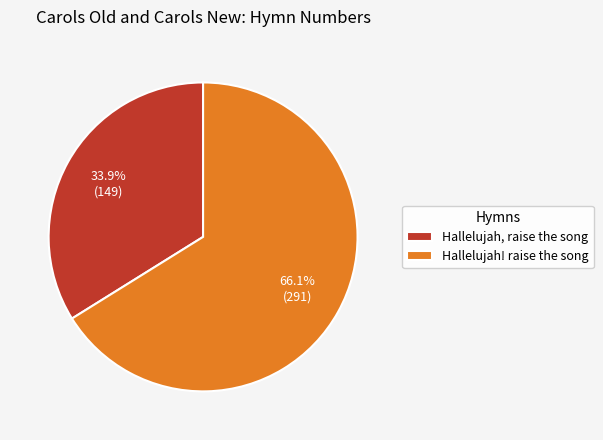

Which slice represents more than half of the pie?

Hallelujah! raise the song